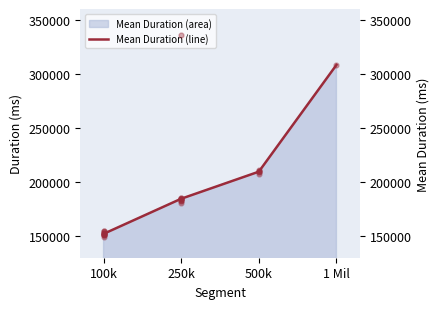

What is the change in value from 250k to 500k?

+25013